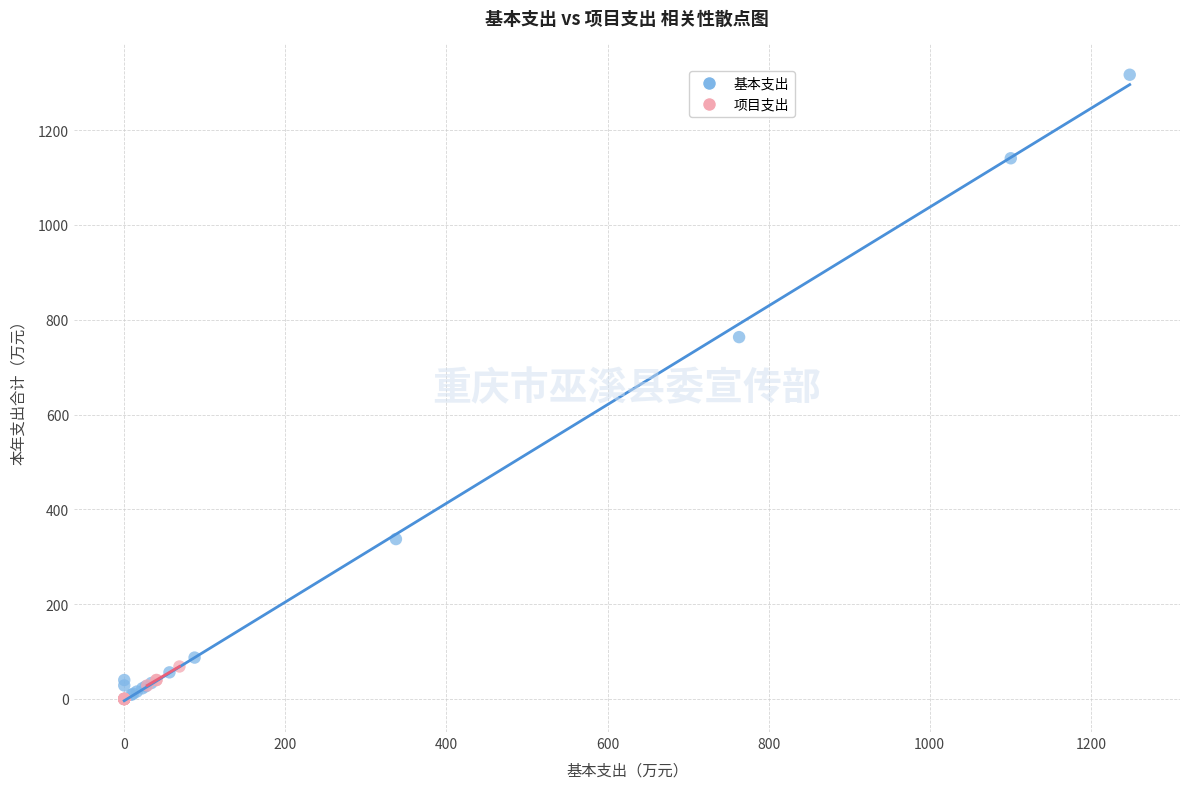

Which series reaches the maximum Y coordinate?

基本支出